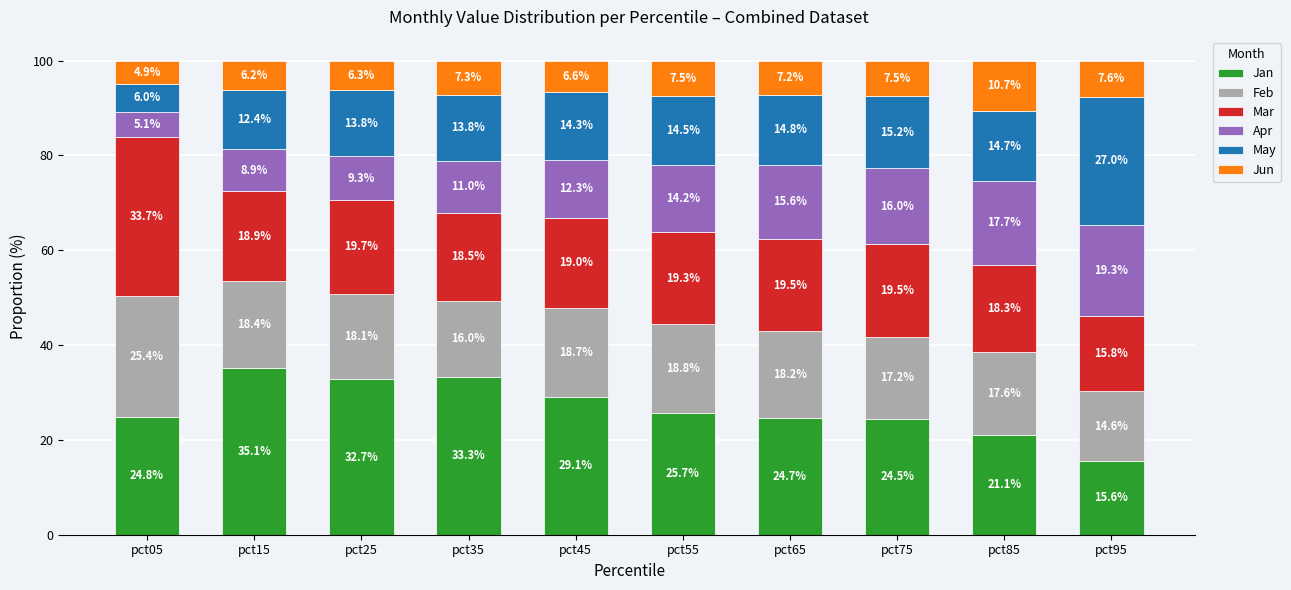

At which label does Jan first exceed 25?

pct15